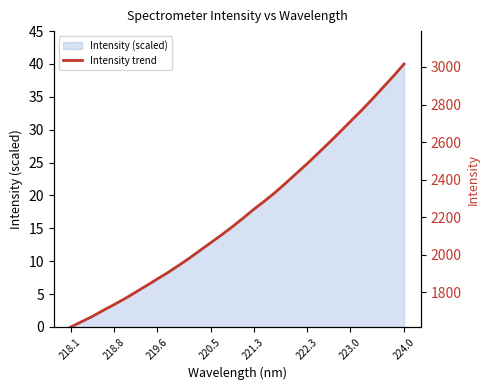

What is the difference between the maximum and minimum values?

40.0